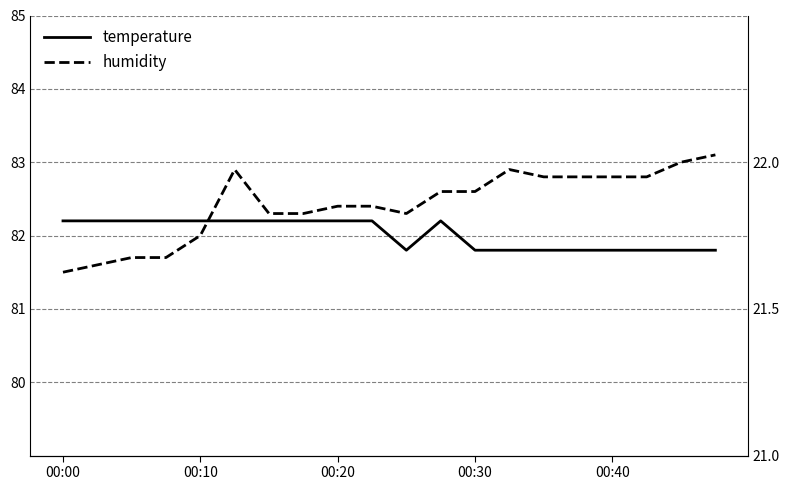

What is the sum of the temperature values at 6 and 00:00?

43.6